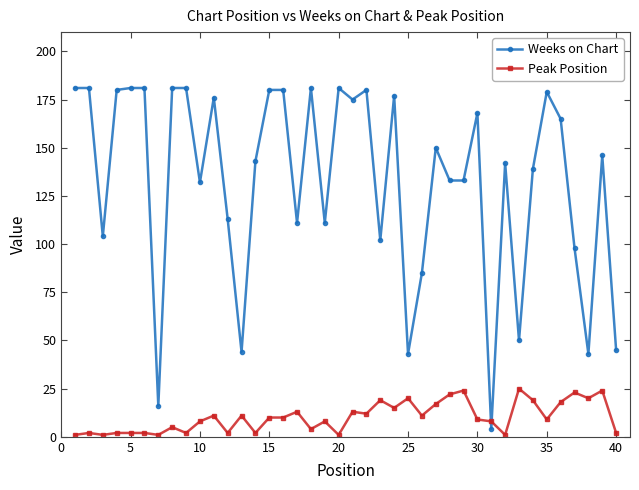

Reading right to left, list all the values displayed in this chart.

Weeks on Chart: 45	146	43	98	165	179	139	50	142	4	168	133	133	150	85	43	177	102	180	175	181	111	181	111	180	180	143	44	113	176	132	181	181	16	181	181	180	104	181	181
Peak Position: 2	24	20	23	18	9	19	25	1	8	9	24	22	17	11	20	15	19	12	13	1	8	4	13	10	10	2	11	2	11	8	2	5	1	2	2	2	1	2	1